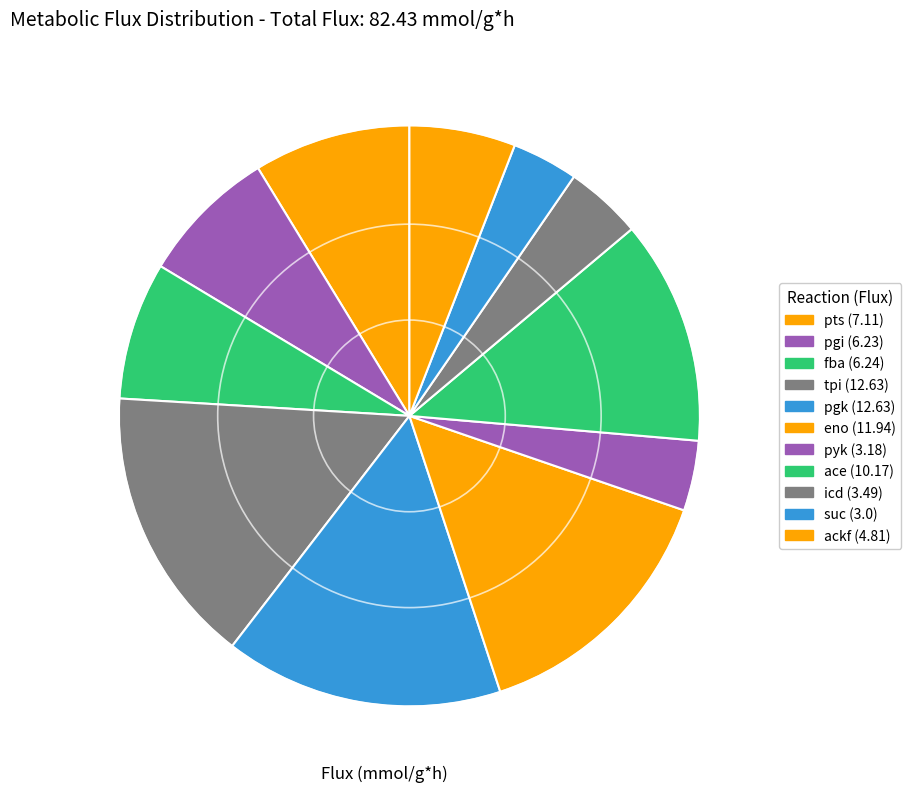

How many slices are in this pie chart?

11